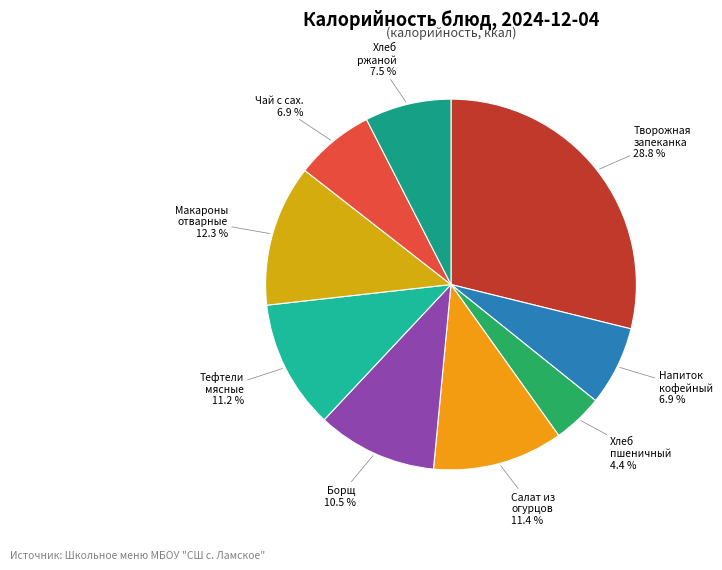

To the nearest percent, what is the average slice percentage?

11%